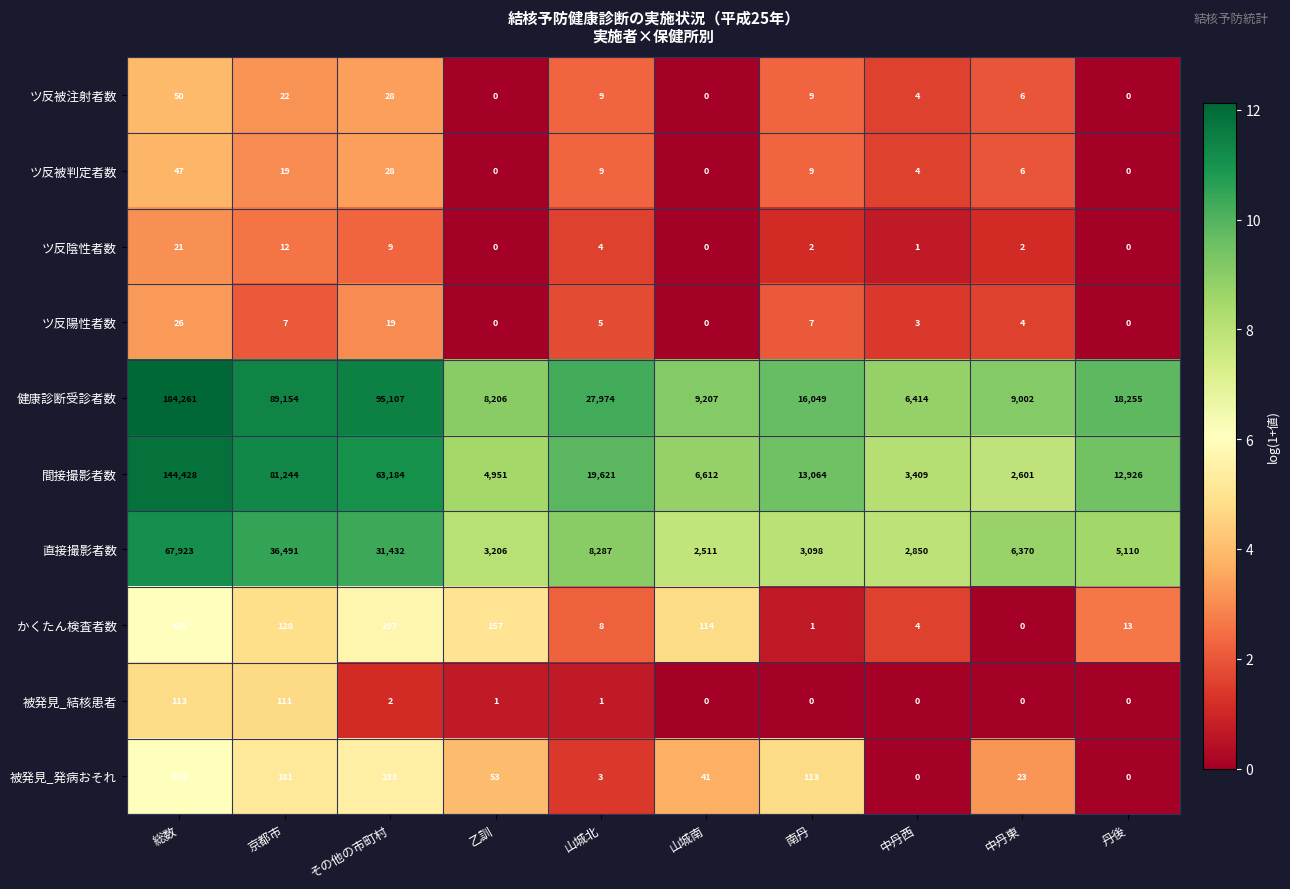

How many categories are shown in the chart?

10